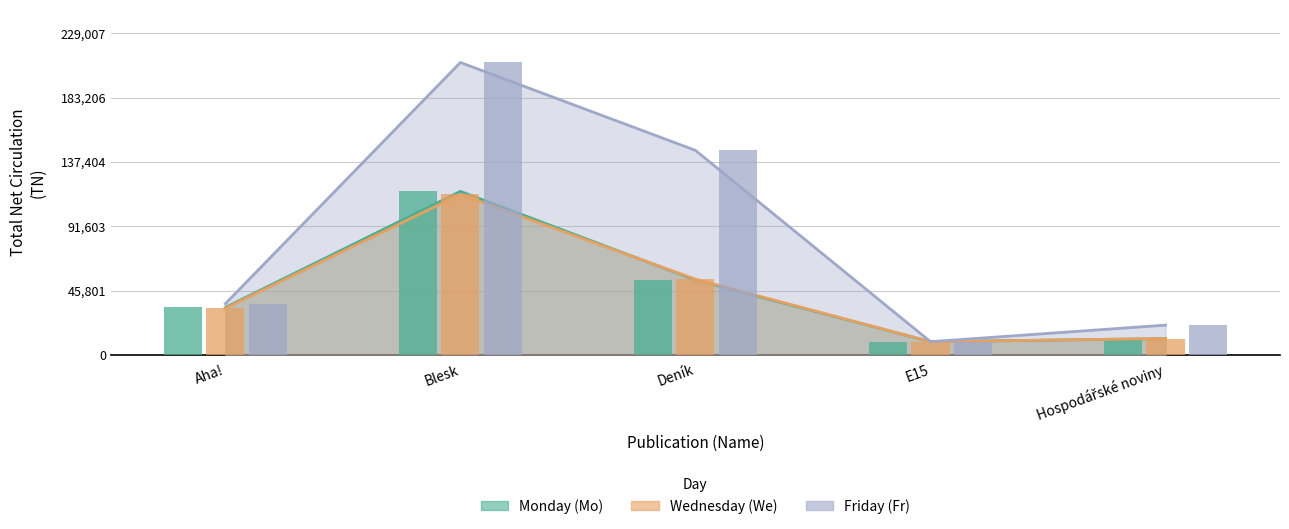

The Monday (Mo) series shows 11553 at Hospodářské noviny. True or false?

True